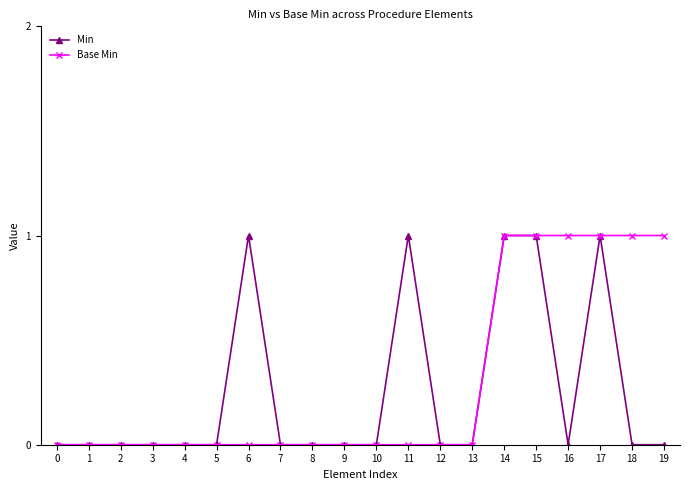

Is it true that Min equals 0 at 12?

True